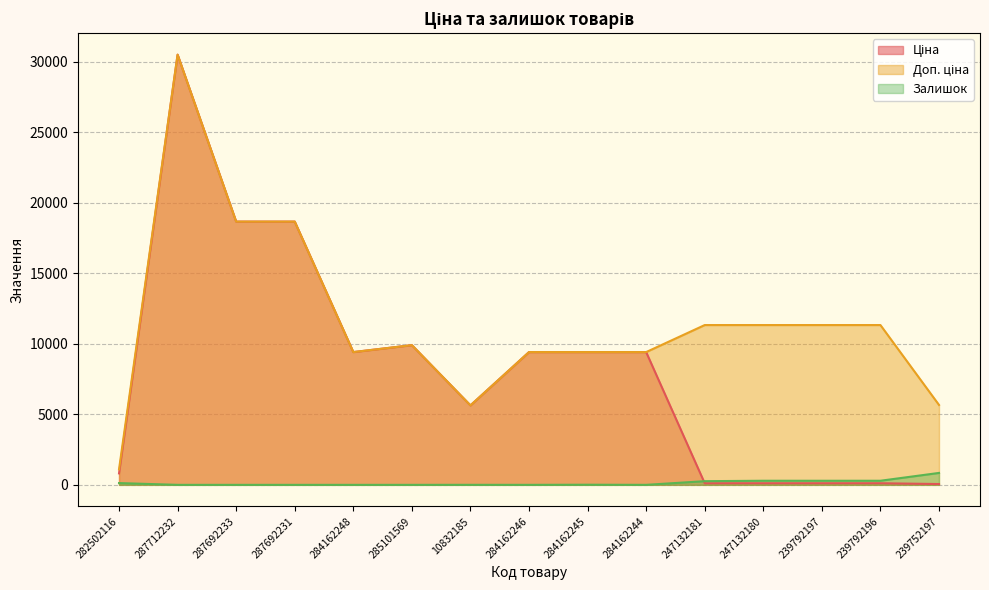

What is the difference between the maximum and minimum values in the Залишок series?

845.0